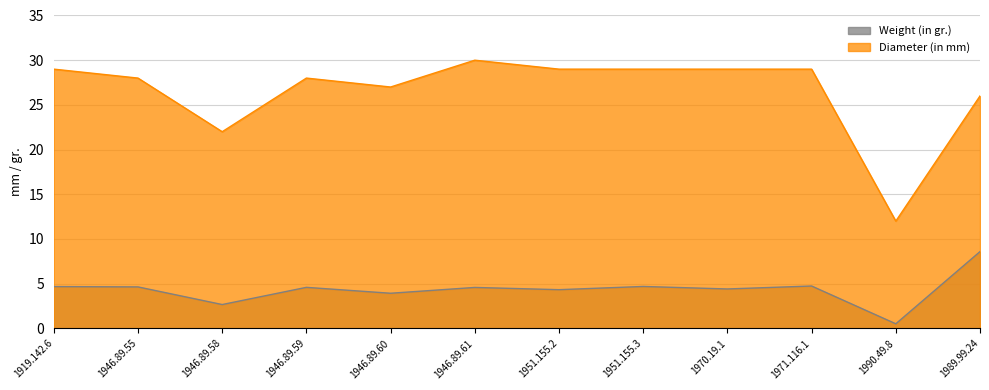

At 1946.89.61, list the series in order from smallest to largest.

Weight (in gr.), Diameter (in mm)